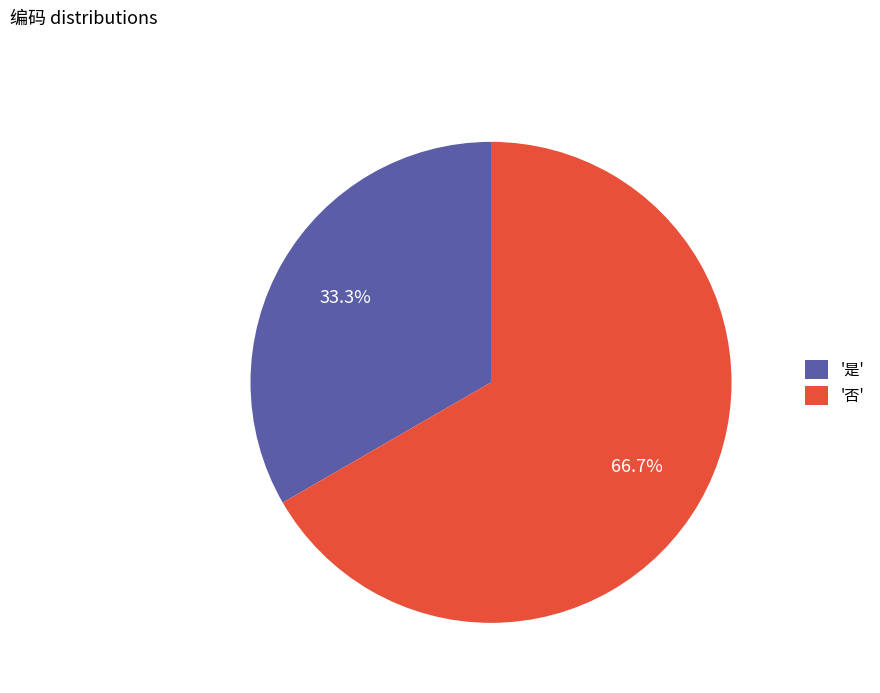

To the nearest percent, what is the average slice percentage?

50%